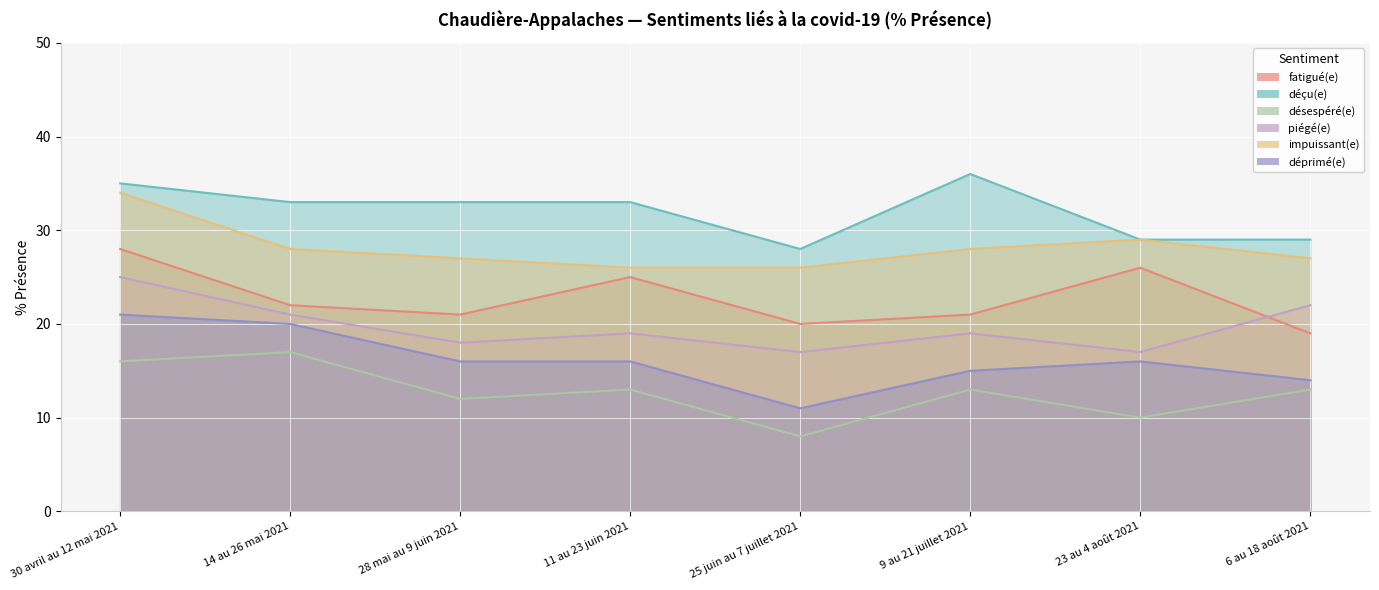

What is the sum of the déprimé(e) values at 30 avril au 12 mai 2021 and 25 juin au 7 juillet 2021?

32